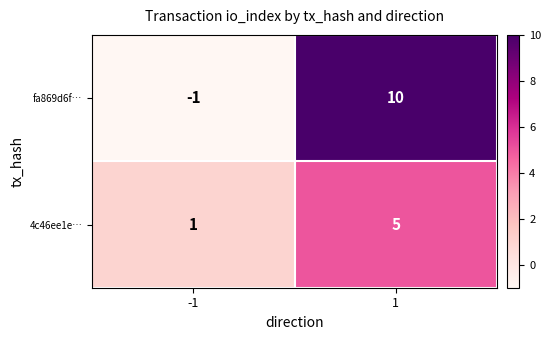

What is the average value of the 4c46ee1e… series?

3